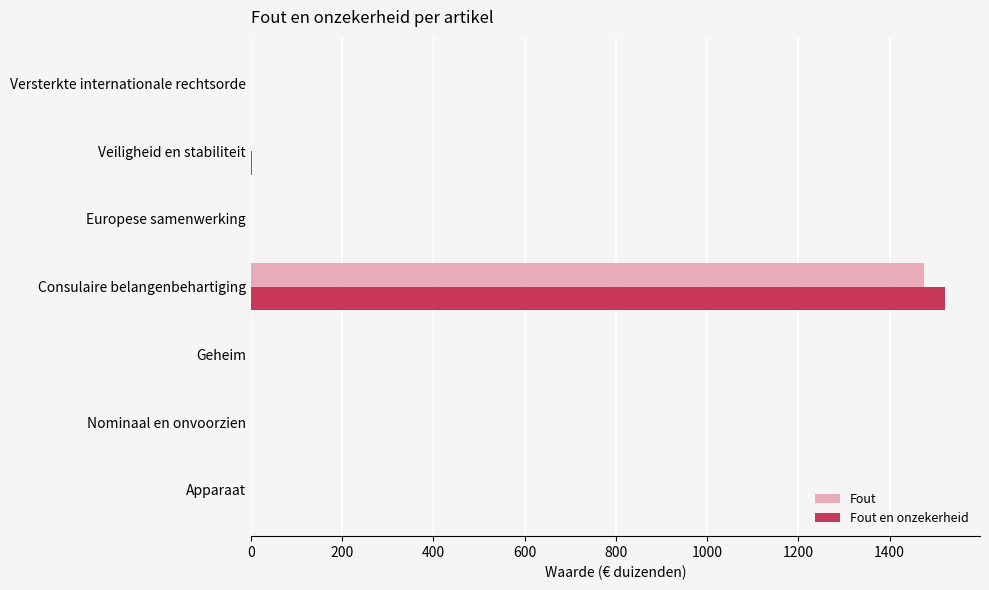

True or false: Fout en onzekerheid has a value of -837 at Europese samenwerking.

False